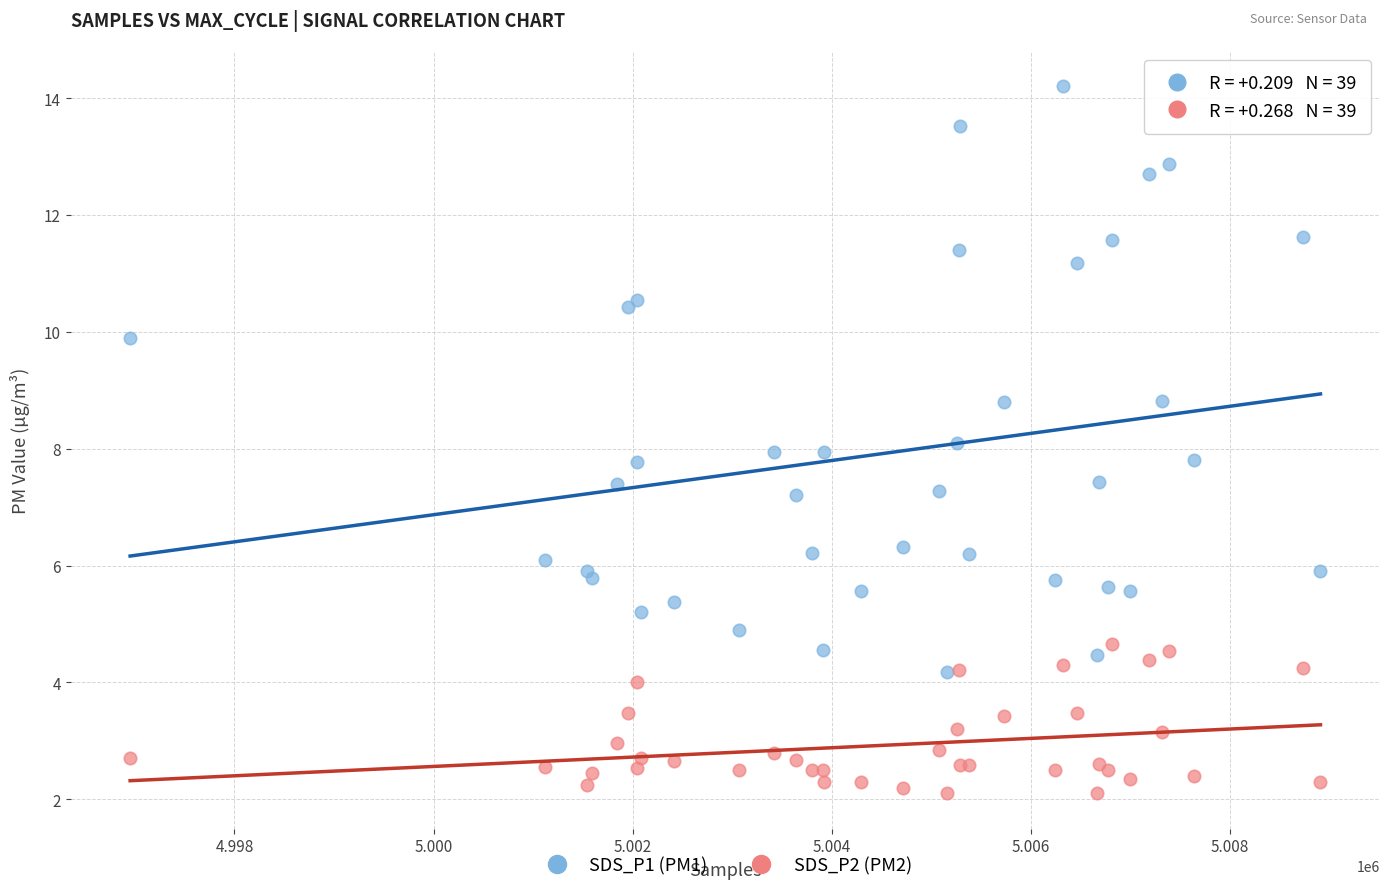

Which series has the largest Y range (max minus min)?

SDS_P1 (PM1)